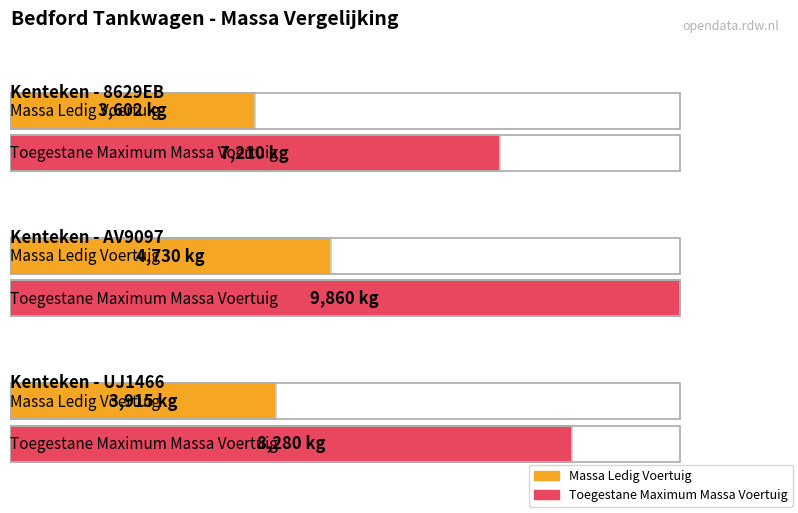

How many data points in massa_rijklaar are above 4015?

1